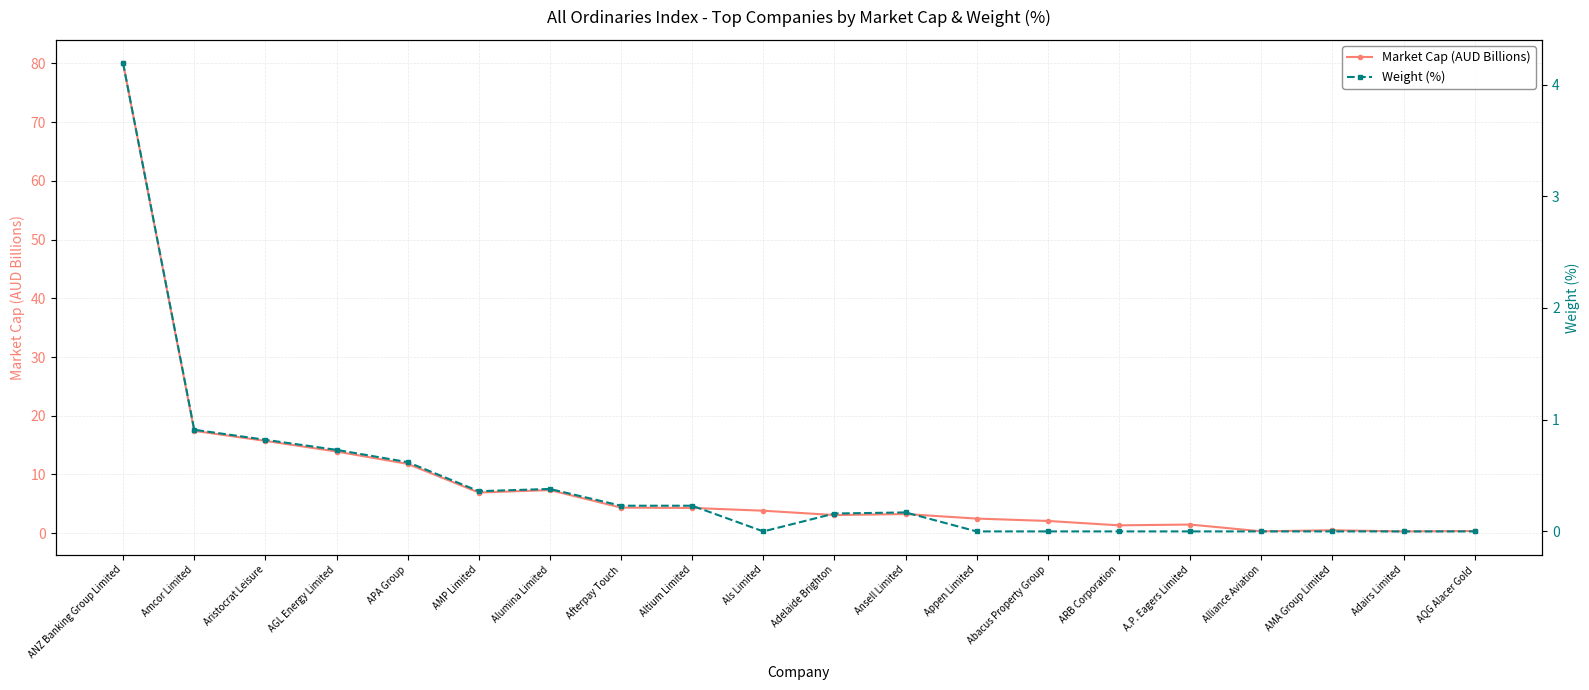

True or false: Market Cap (AUD Billions) has a value of 3.3 at Ansell Limited.

True